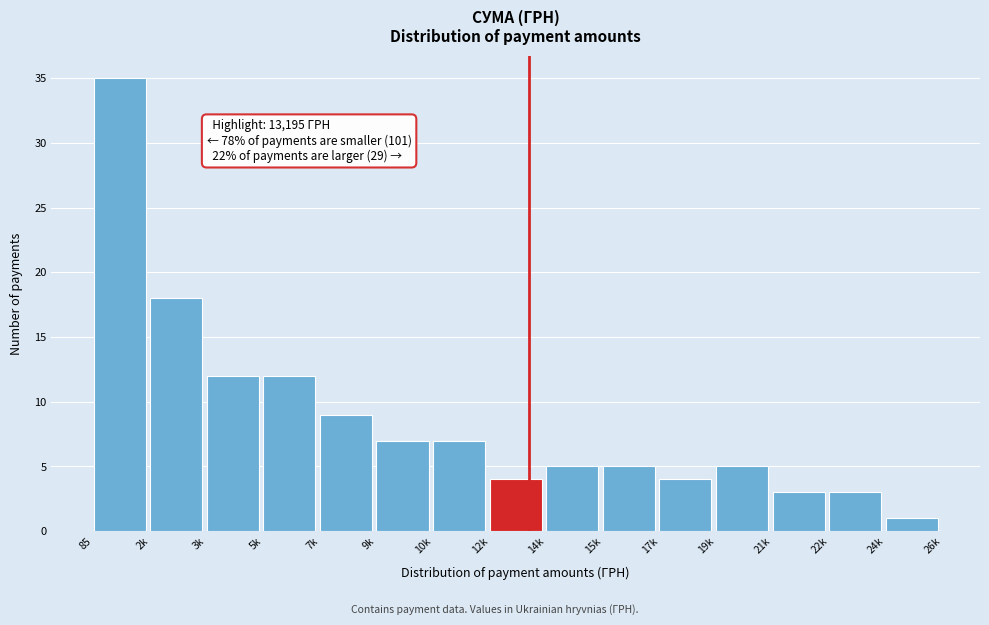

Reading left to right, extract all data points from this chart.

35	18	12	12	9	7	7	4	5	5	4	5	3	3	1